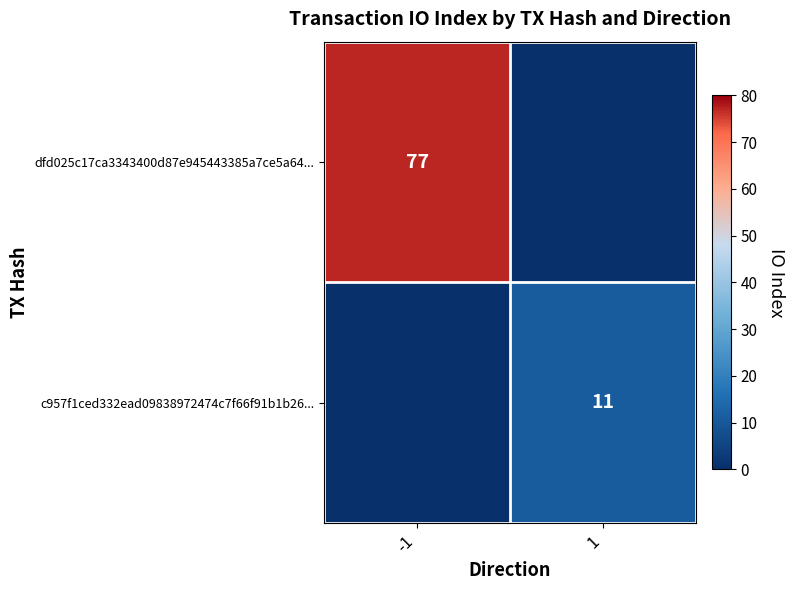

True or false: dfd025c17ca3343400d87e945443385a7ce5a64... has a value of 133 at -1.

False